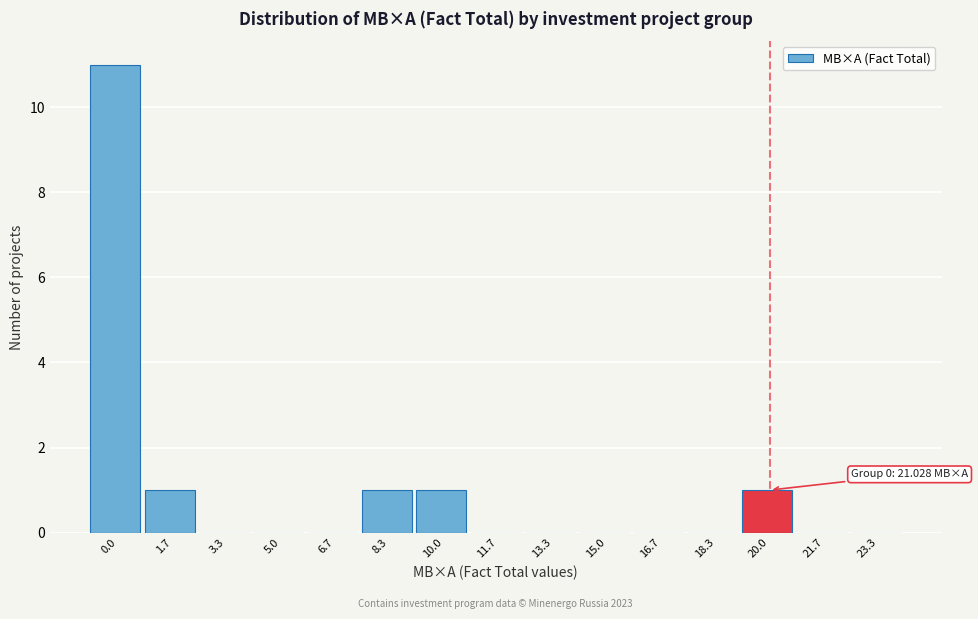

Reading left to right, extract all data points from this chart.

0.0=11	1.7=1	3.3=0	5.0=0	6.7=0	8.3=1	10.0=1	11.7=0	13.3=0	15.0=0	16.7=0	18.3=0	20.0=1	21.7=0	23.3=0